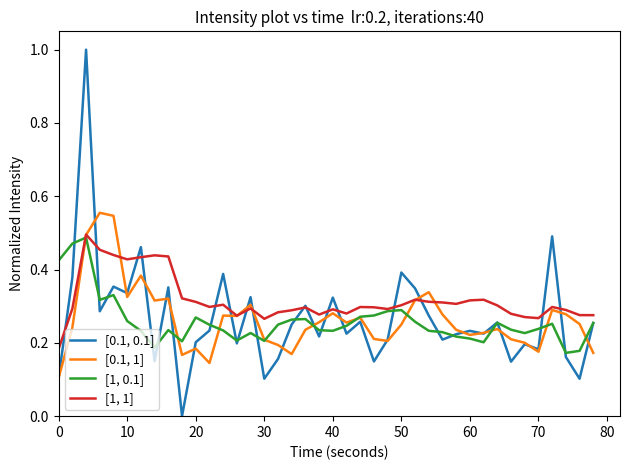

How many lines are shown in the chart?

4